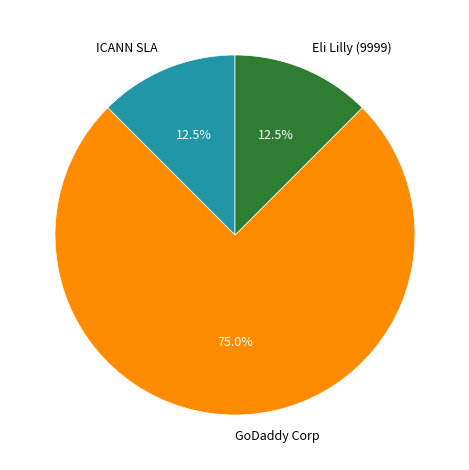

Which category has the biggest portion of the pie?

GoDaddy Corp